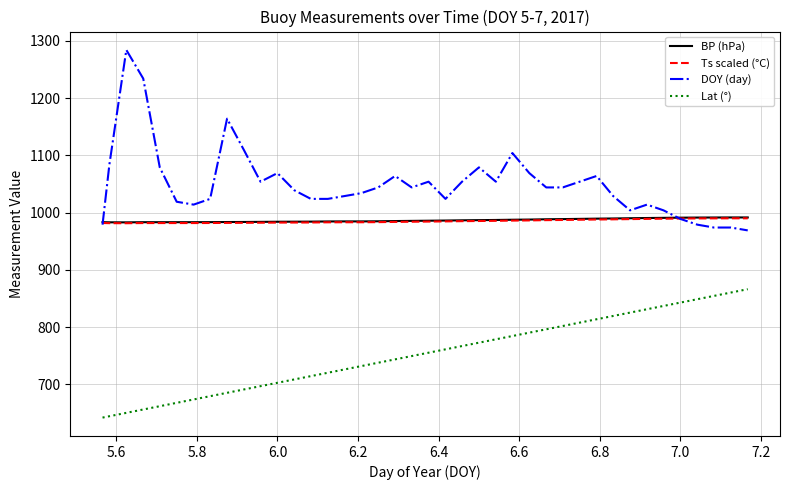

What is the maximum value shown in the chart?

1284.0